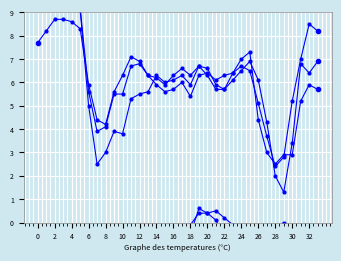

True or false: 3.819 and 8.399 intersect in this chart.

False